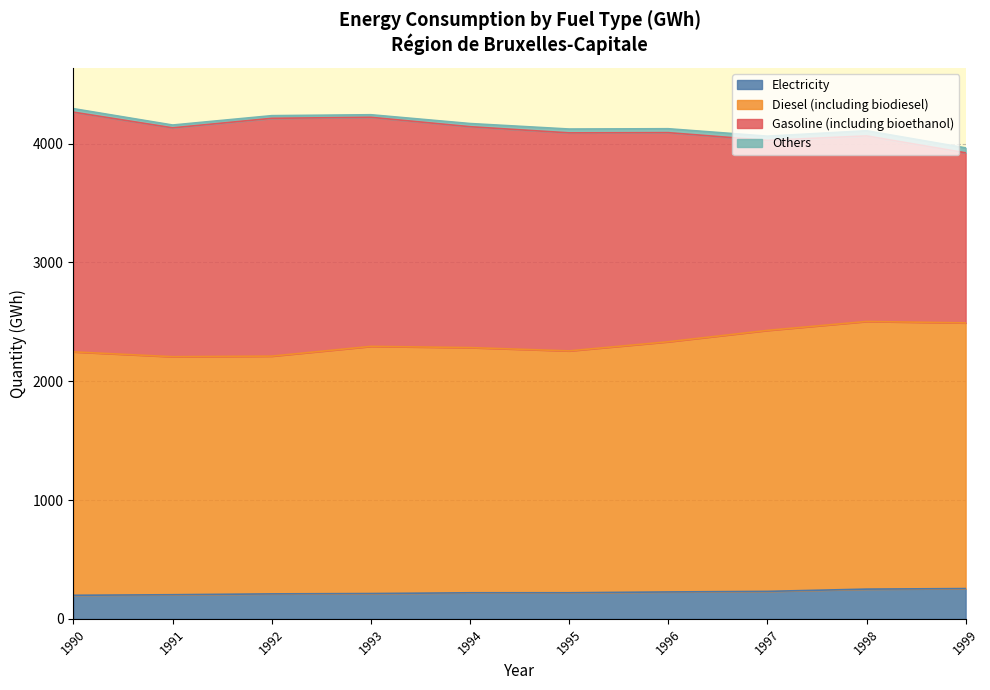

True or false: Electricity and Diesel (including biodiesel) intersect in this chart.

False